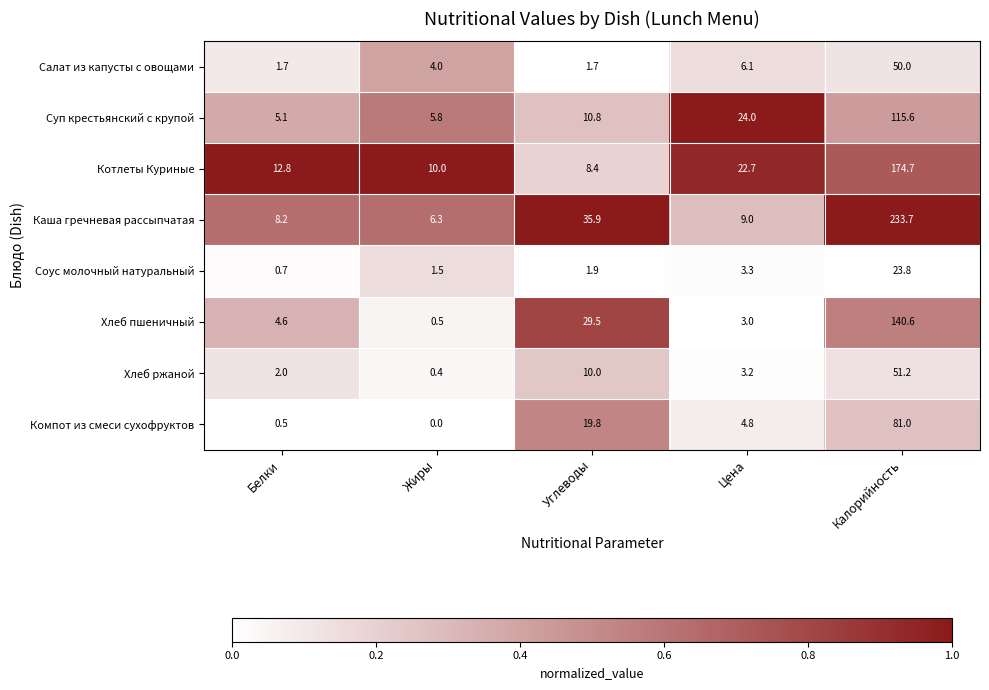

Rank the series by their maximum value, from highest to lowest.

Каша гречневая рассыпчатая, Котлеты Куриные, Хлеб пшеничный, Суп крестьянский с крупой, Компот из смеси сухофруктов, Хлеб ржаной, Салат из капусты с овощами, Соус молочный натуральный